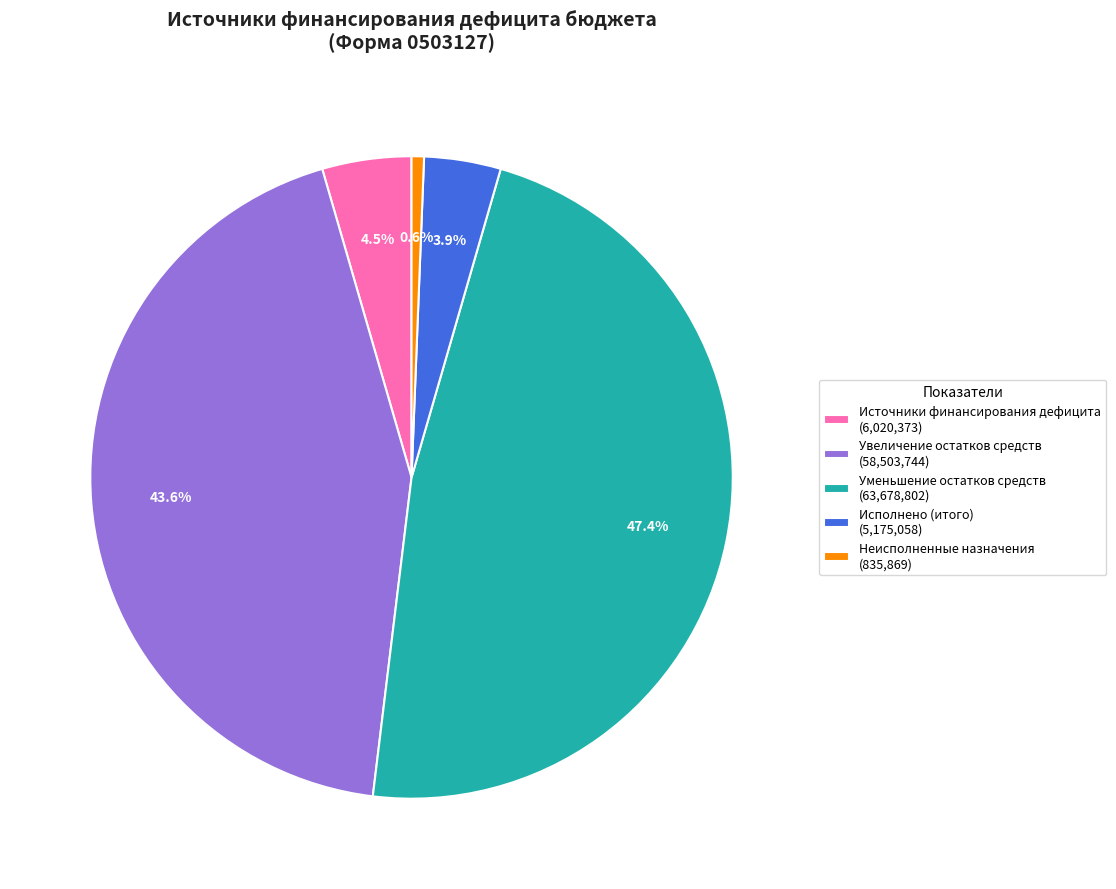

Between Неисполненные назначения and Источники финансирования дефицита, which is larger?

Источники финансирования дефицита